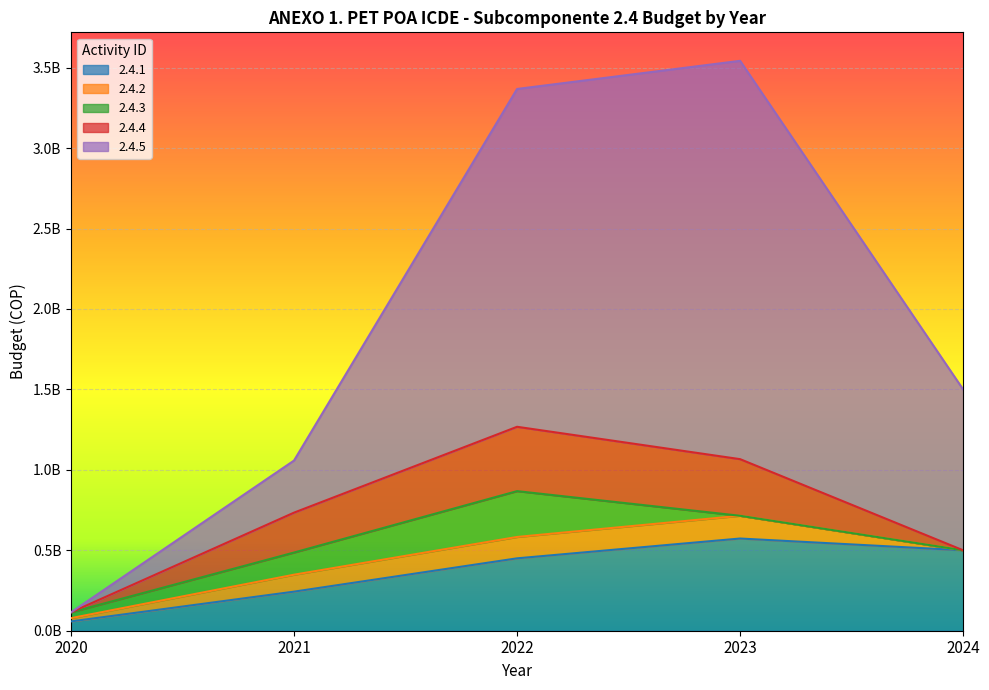

Is the value of 2.4.5 at 2023 greater than the value of 2.4.3 at 2020?

Yes